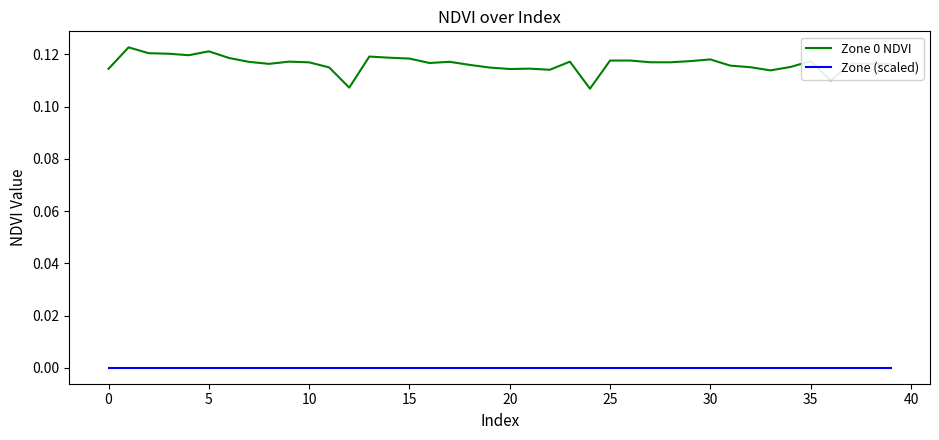

Which series has the widest spread of values?

Zone 0 NDVI